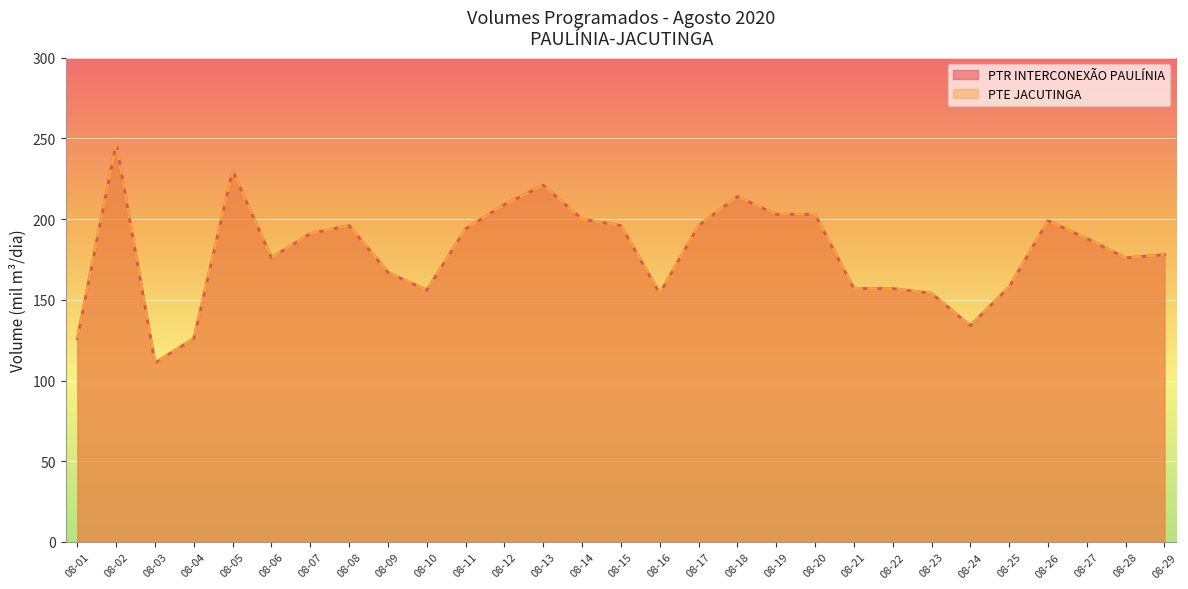

What is the value of the PTR INTERCONEXÃO PAULÍNIA point at the 10th from the left?

156